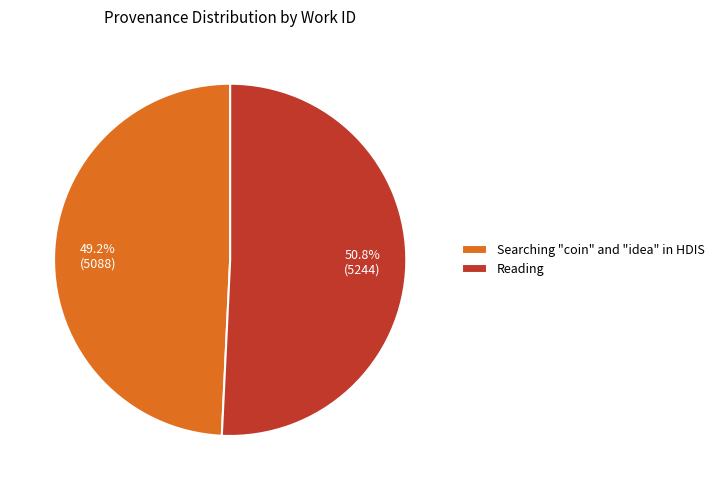

Is it true that Reading is 42% of the pie?

False